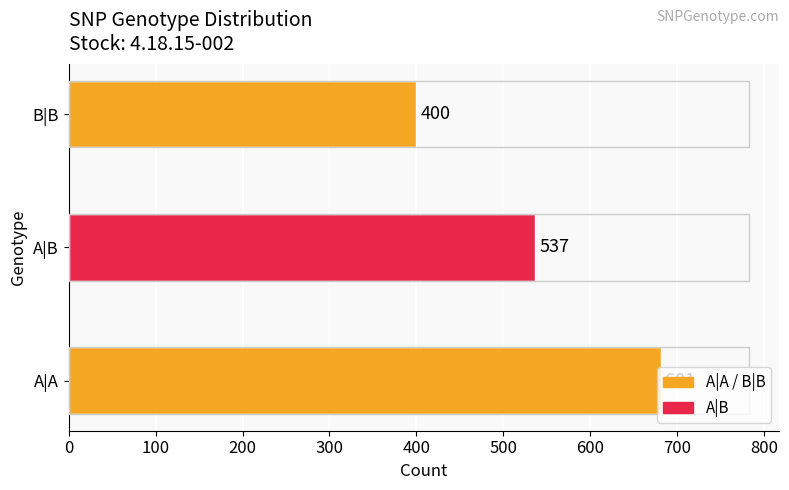

Between B|B and A|A, which is larger?

A|A